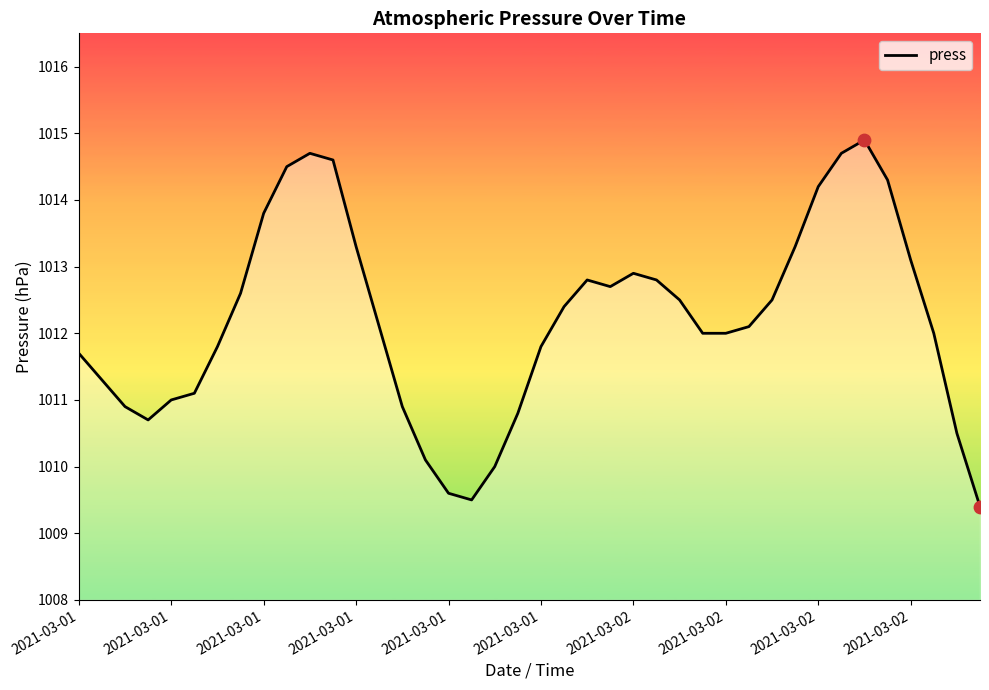

What is the minimum value shown in the chart?

1009.4